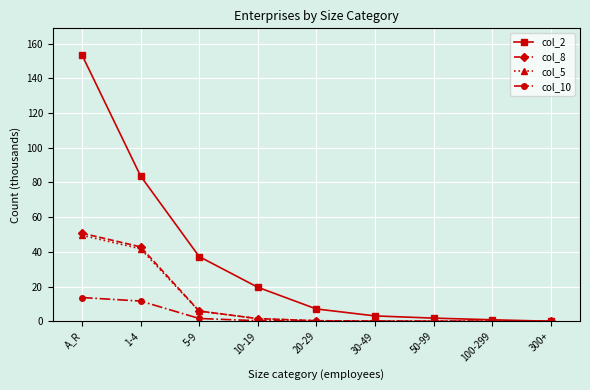

Which series has the largest range (max minus min)?

col_2